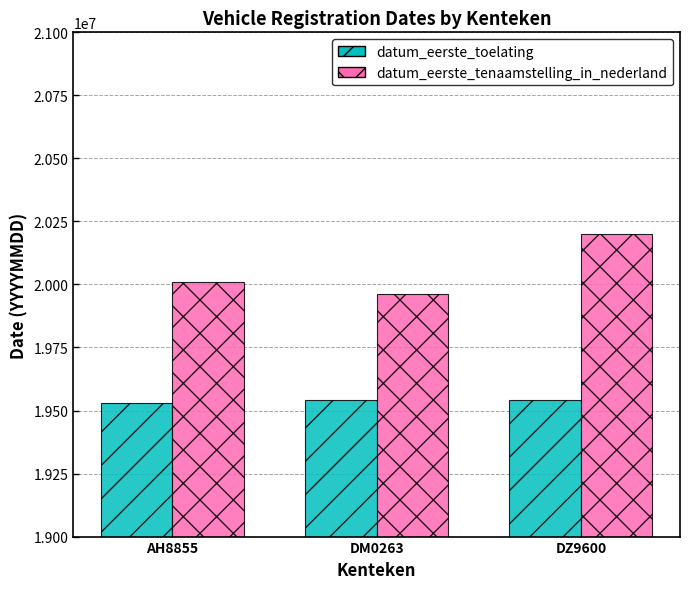

Between AH8855 and DZ9600, which series saw the biggest shift?

datum_eerste_tenaamstelling_in_nederland